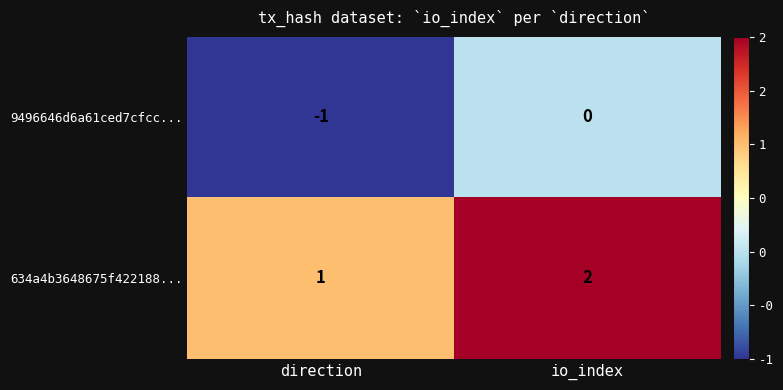

Rank the series by their average value, from lowest to highest.

9496646d6a61ced7cfcc..., 634a4b3648675f422188...